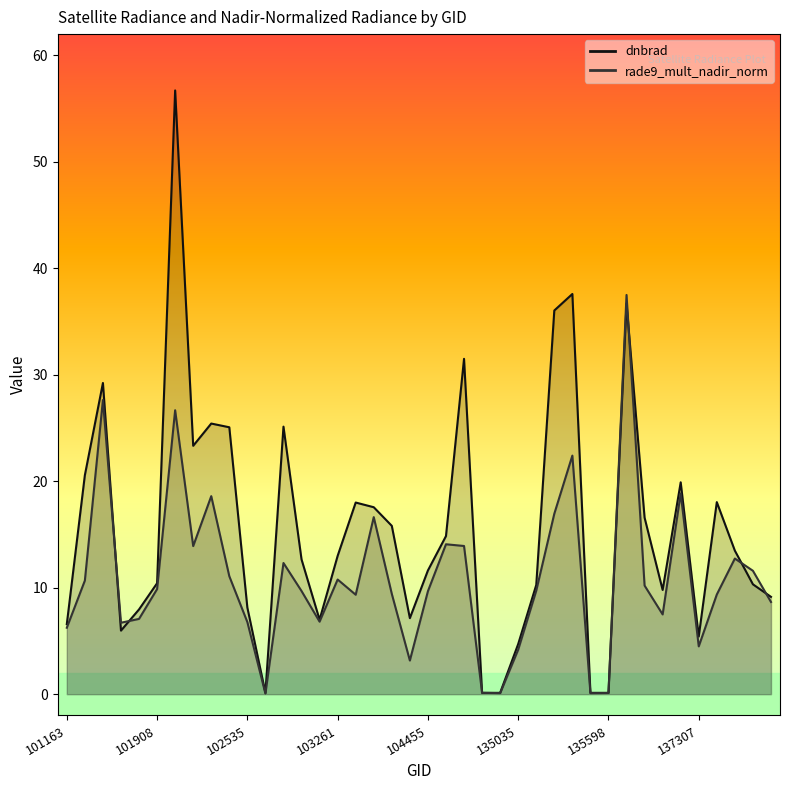

Which has a higher value, 102774 or 103860?

102774